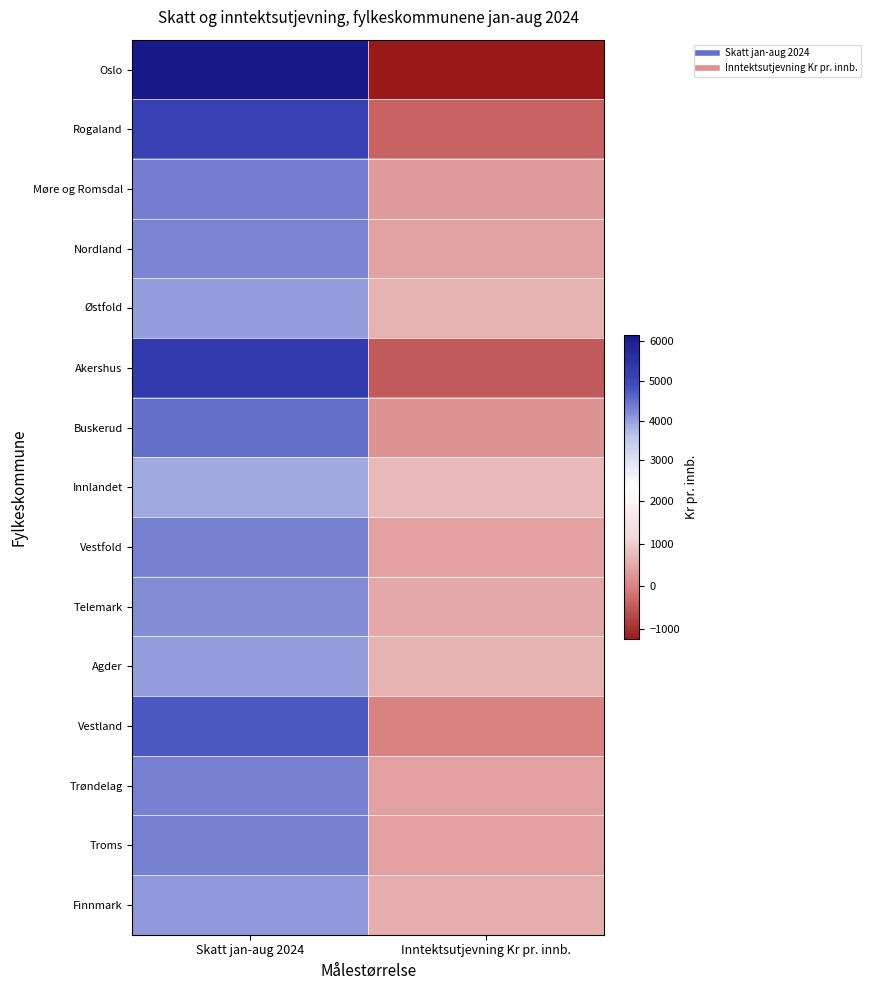

At which category is the sum across all series the highest?

Skatt jan-aug 2024